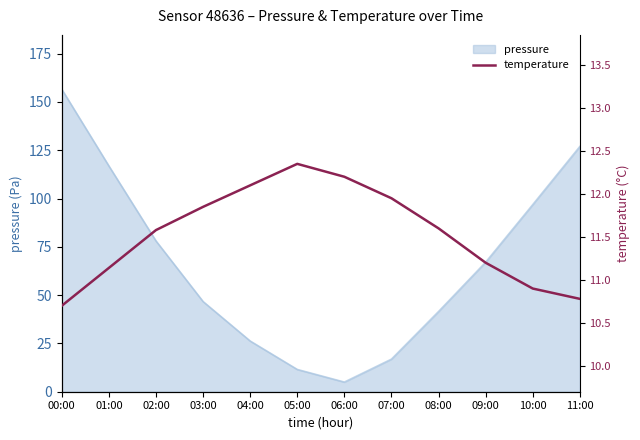

At which label does the data first exceed 11?

01:00